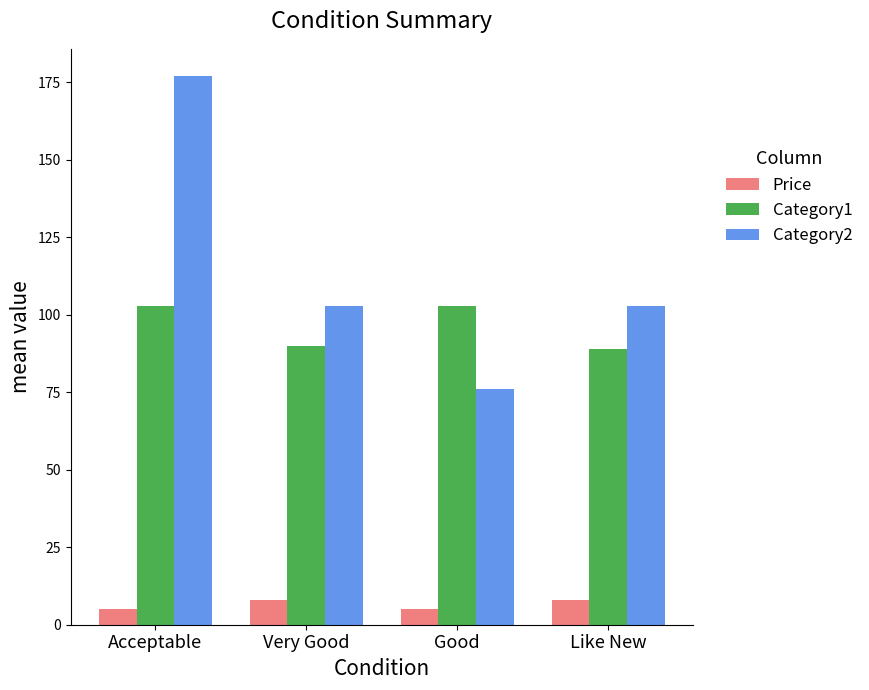

How many bars are there in total?

12